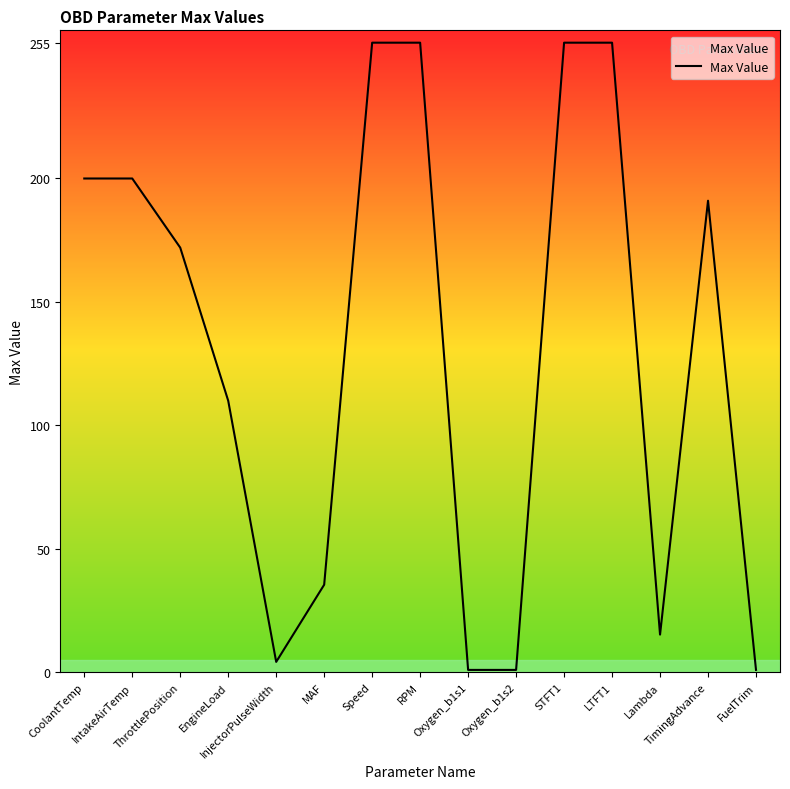

What is the maximum value shown in the chart?

255.0